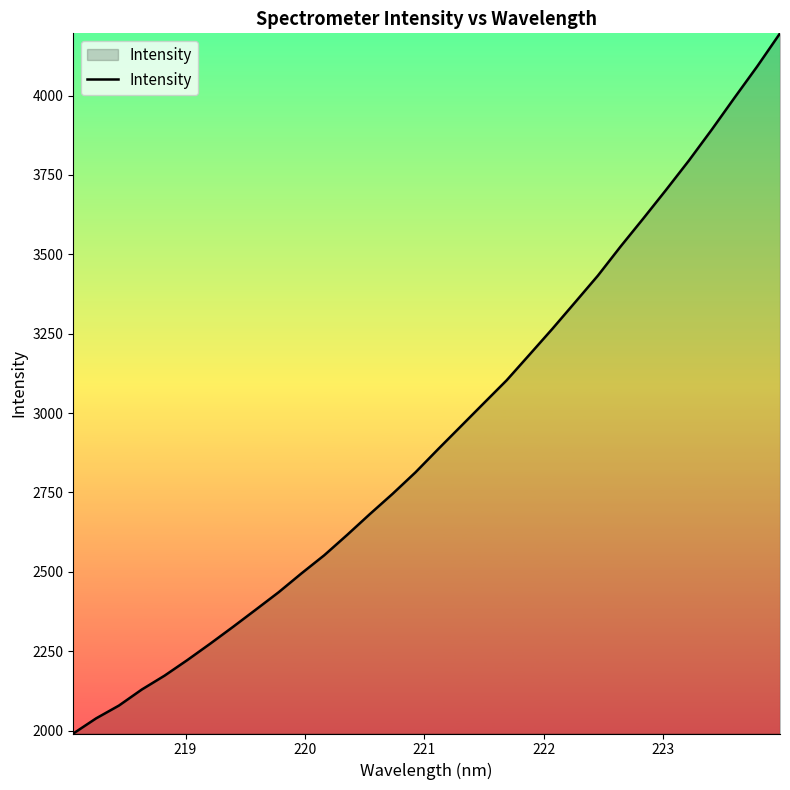

What is the maximum value shown in the chart?

4195.8